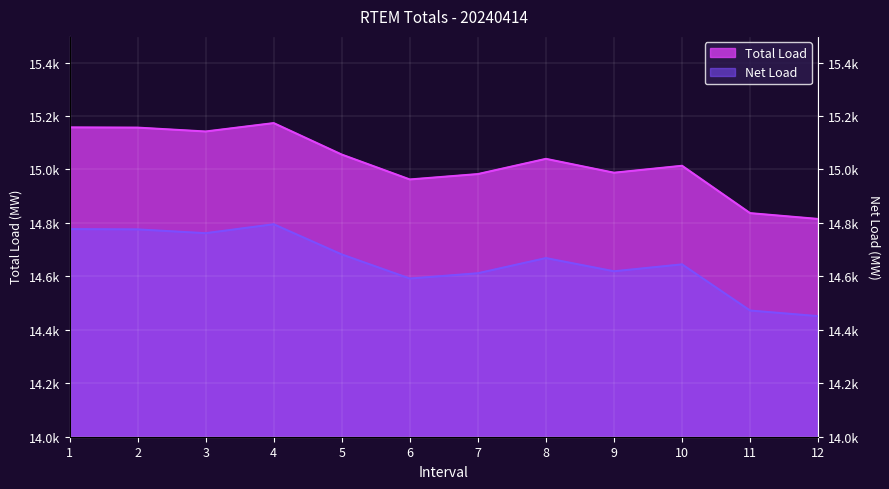

What is the average value of the Net Load series?

14654.2